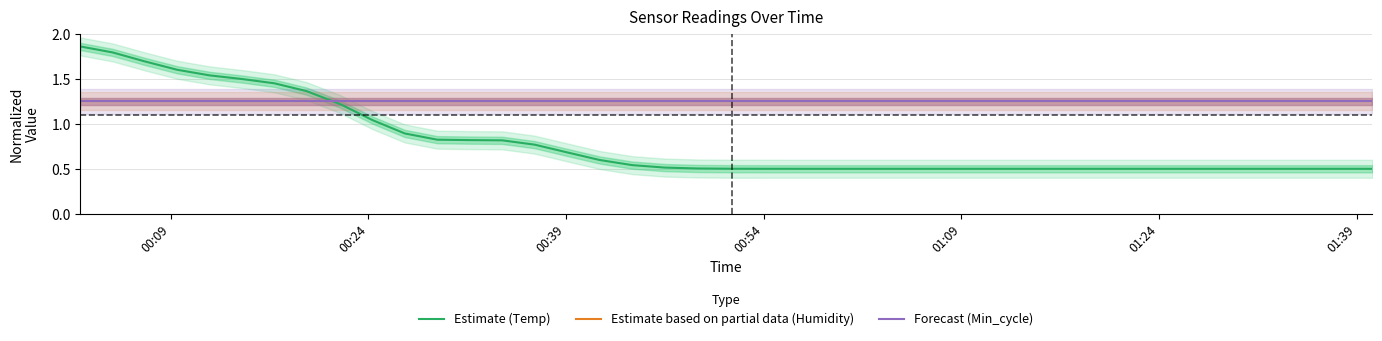

How many lines are shown in the chart?

3